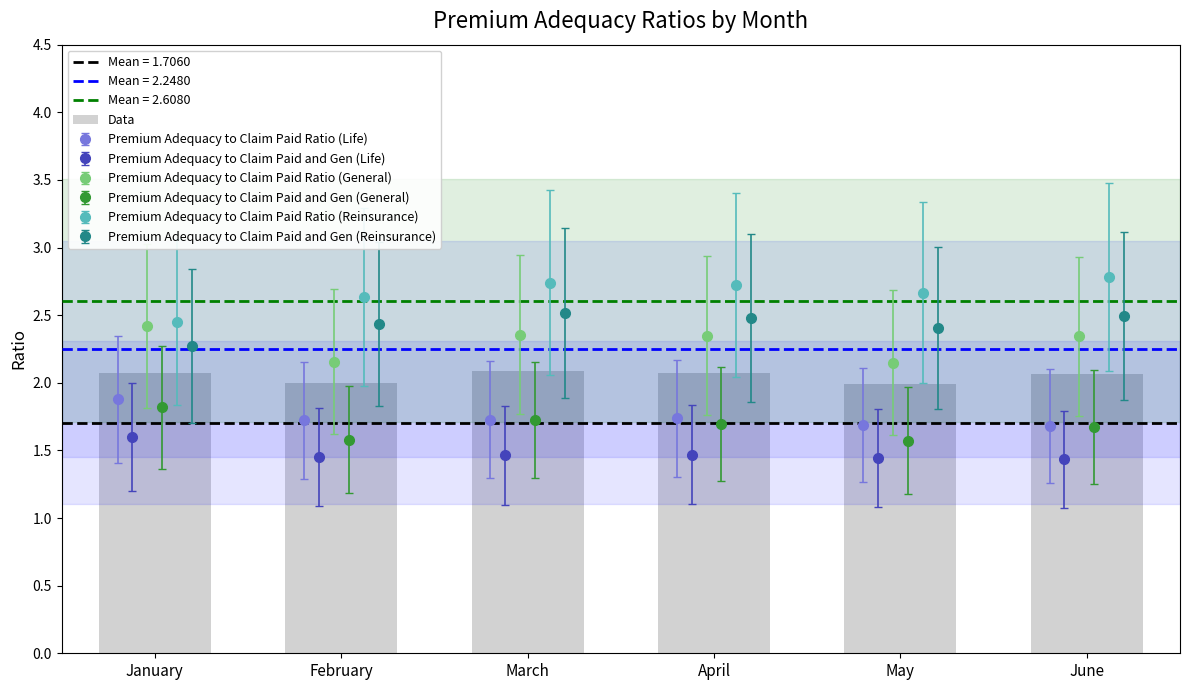

Where is the data nearest to the value 2?

February